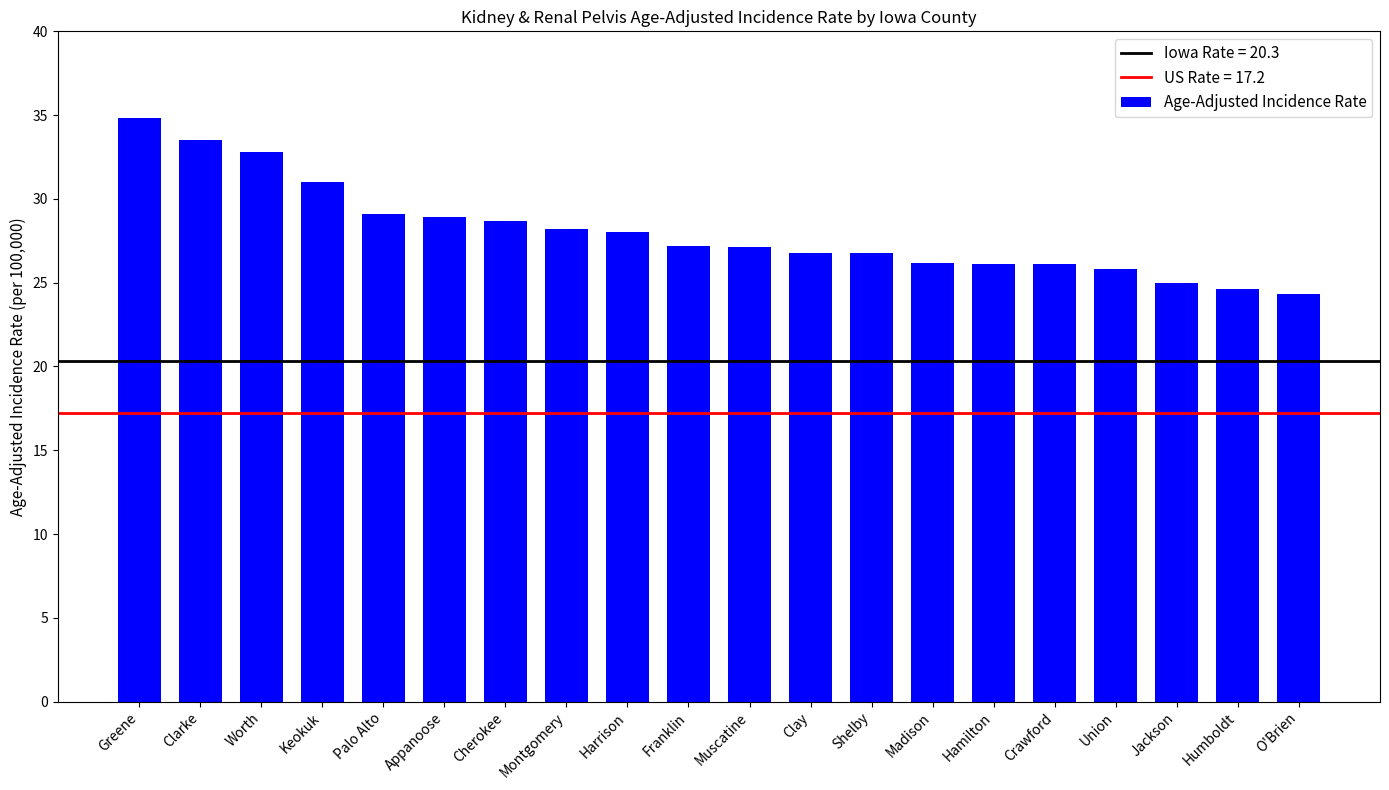

What is the ratio of the value at Greene to the value at Clay?

1.3